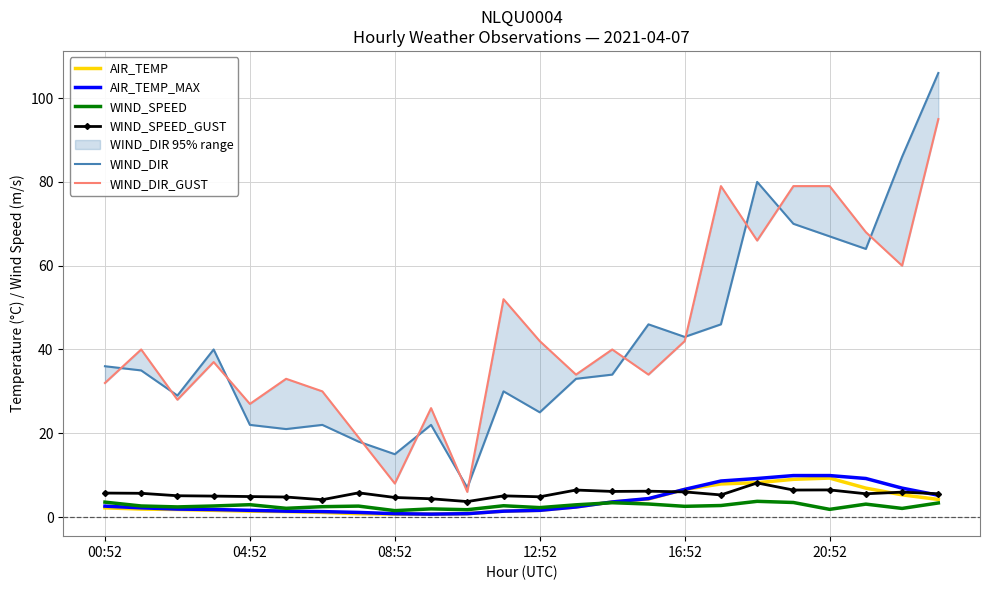

In WIND_DIR, how many points are higher than both neighbors (excluding endpoints)?

6